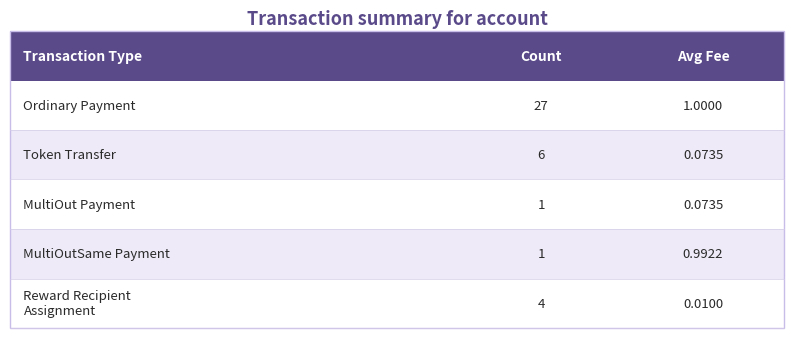

Are the bars grouped side by side (vs. stacked)?

No